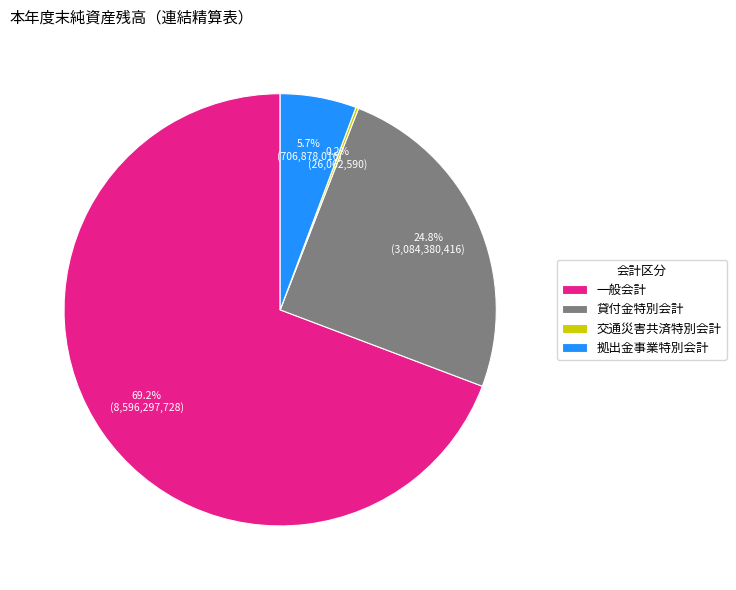

To the nearest percent, what portion does 拠出金事業特別会計 represent?

6%